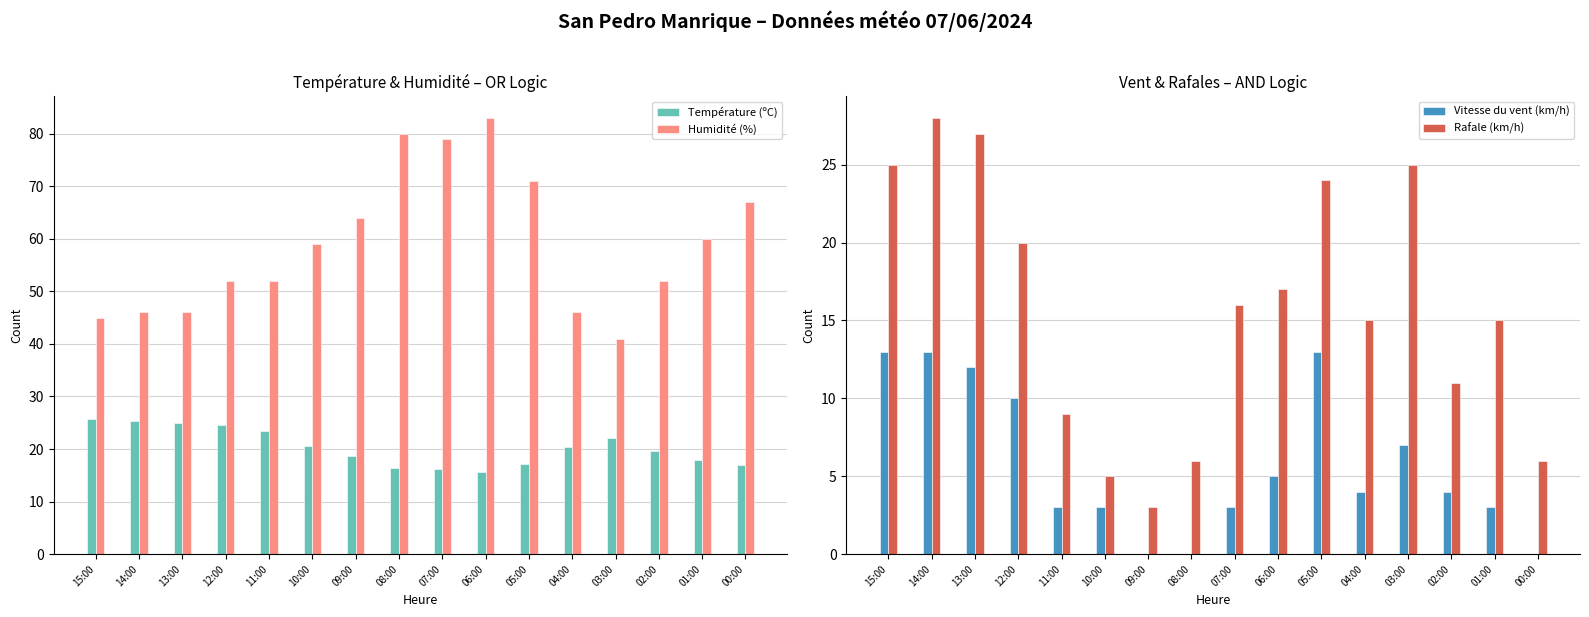

Which series has the largest total across all categories?

Humidité (%)